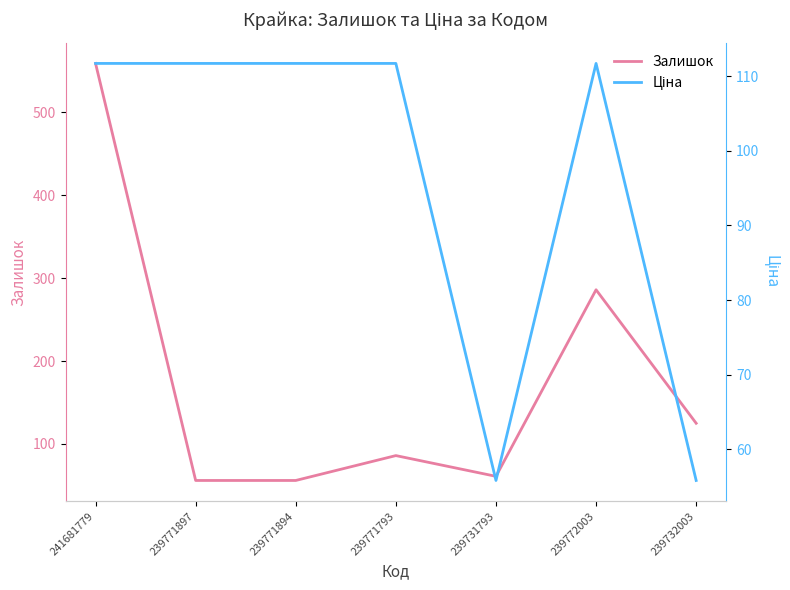

Read the Залишок value at 239771894.

56